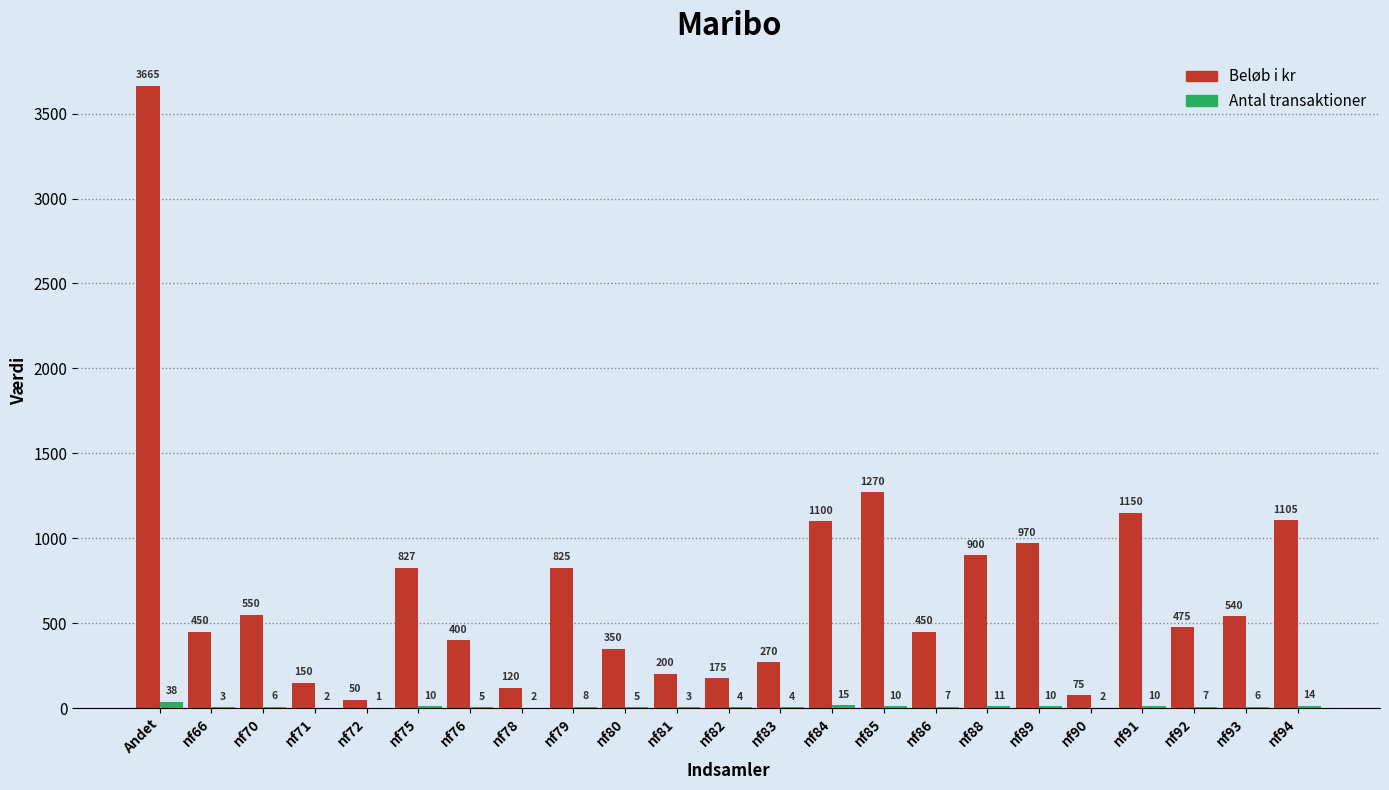

What is the sum of the Beløb i kr values at nf90 and nf75?

902